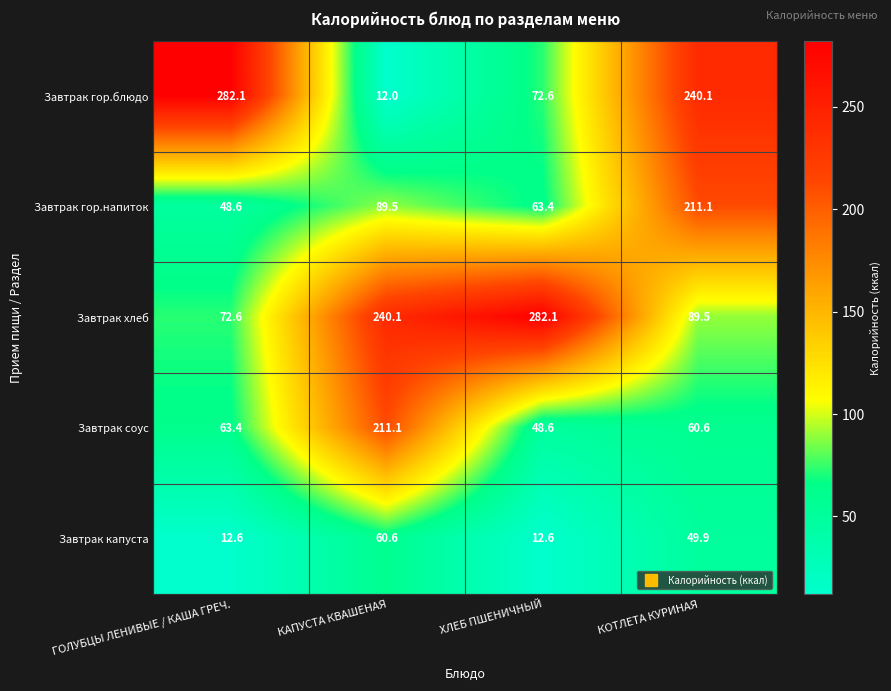

What is the average value of the Завтрак капуста series?

33.9